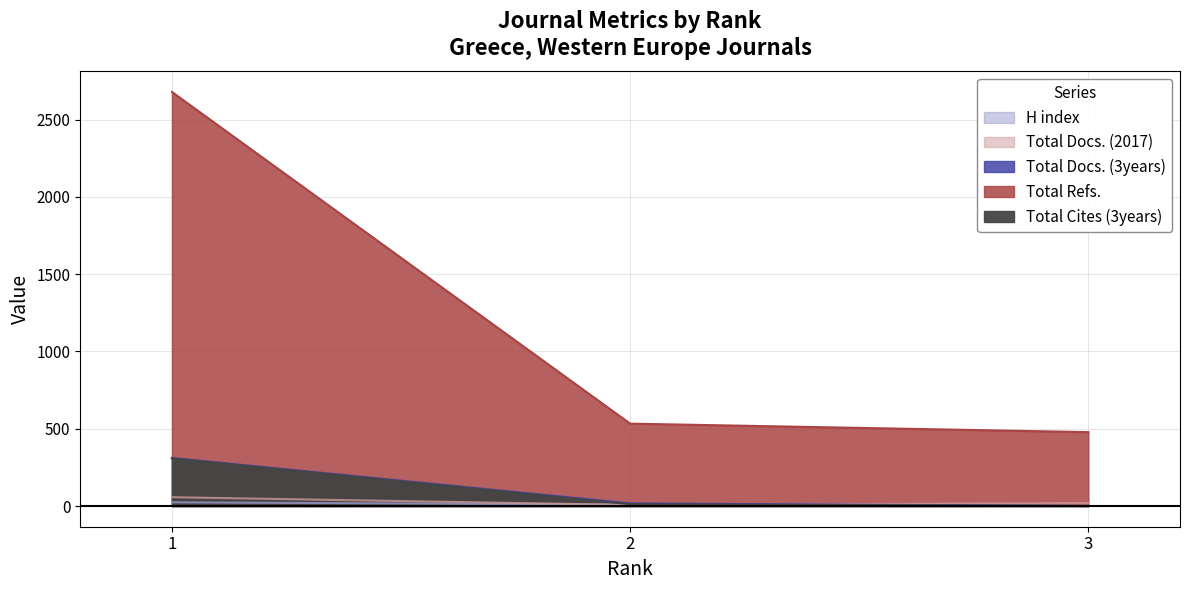

List the labels in order of Total Cites (3years) value, largest first.

1, 2, 3